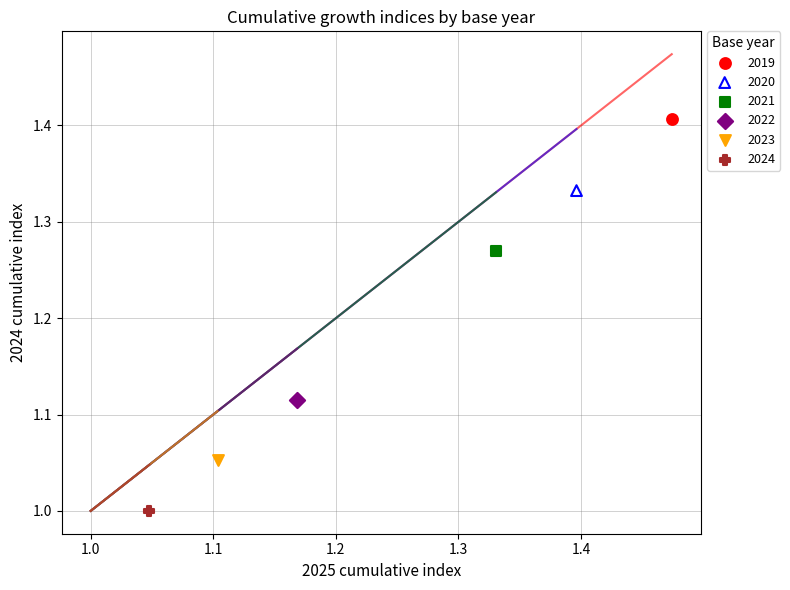

Which series reaches the minimum Y coordinate?

2024